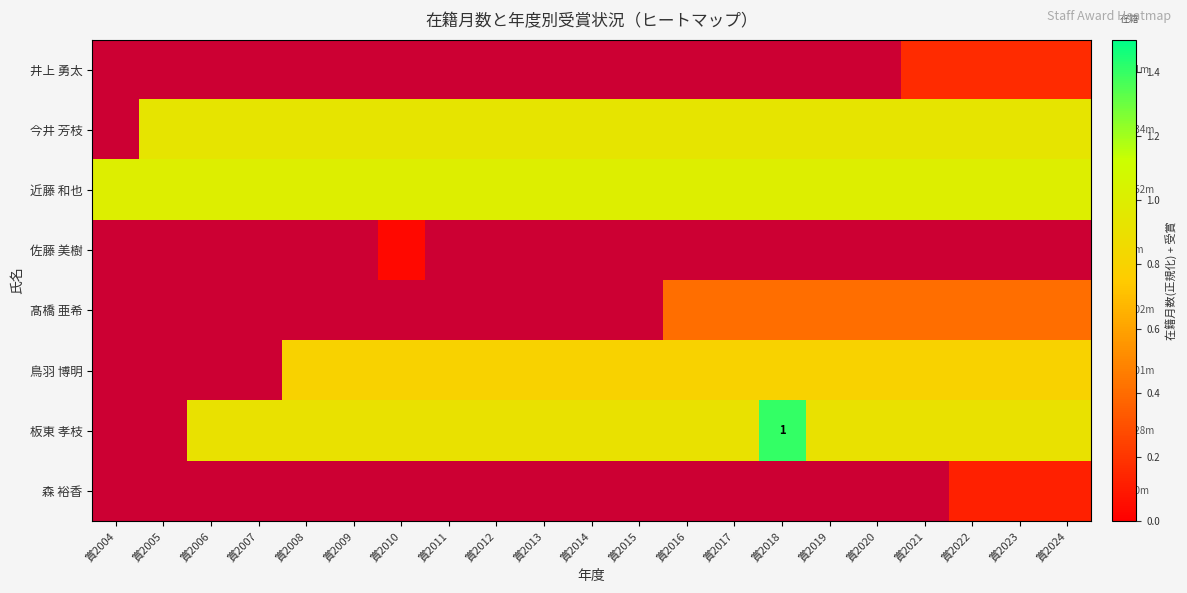

The value of 今井 芳枝 at 賞2005 is 0.3. True or false?

False